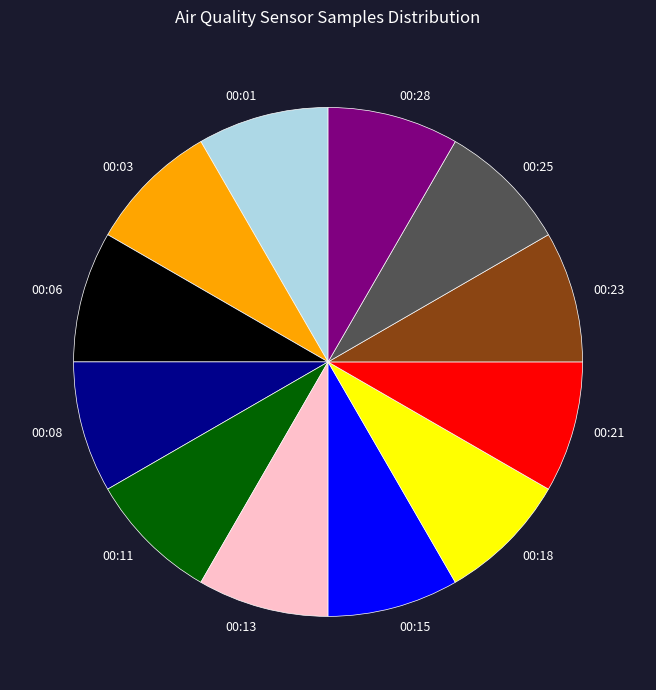

Do 00:28 and 00:13 together represent more than half of the pie?

No